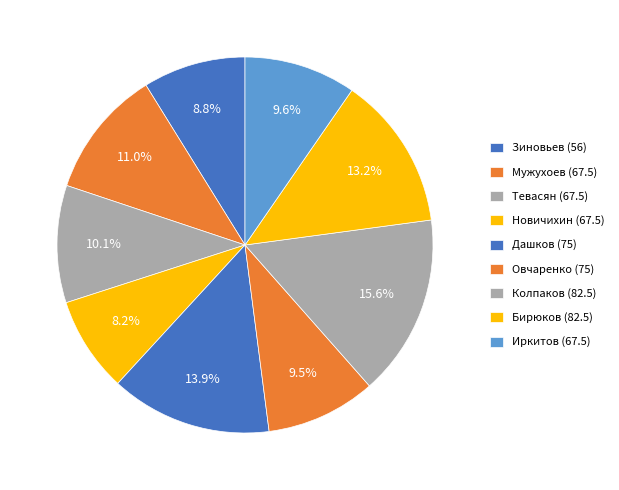

Does Мужухоев (67.5) represent more than half of the total?

No